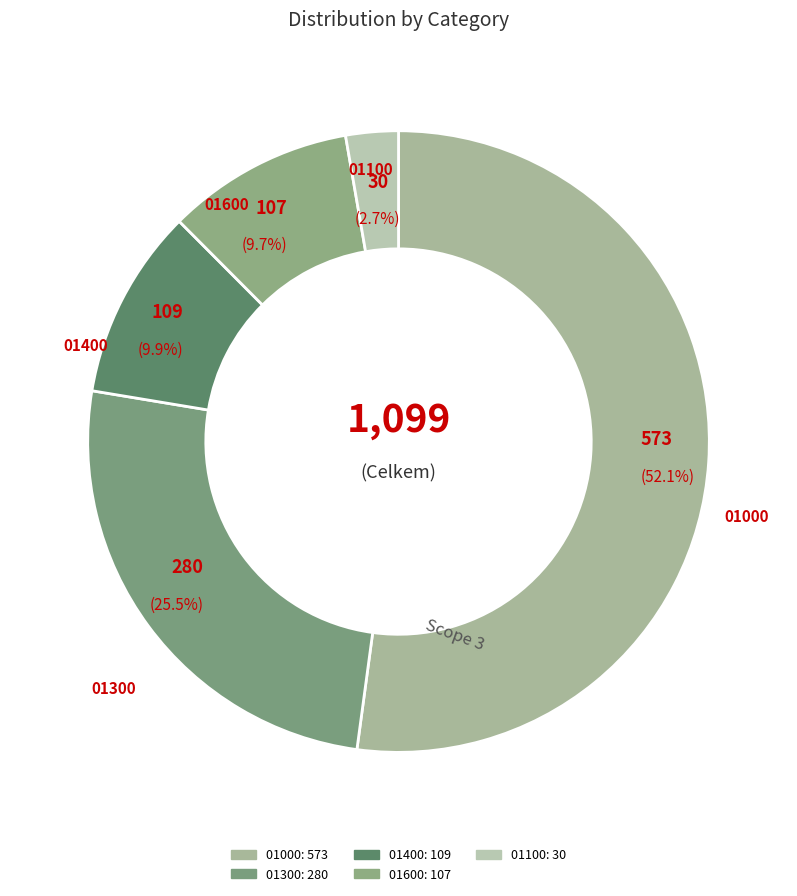

To the nearest percent, what is the average slice percentage?

20%